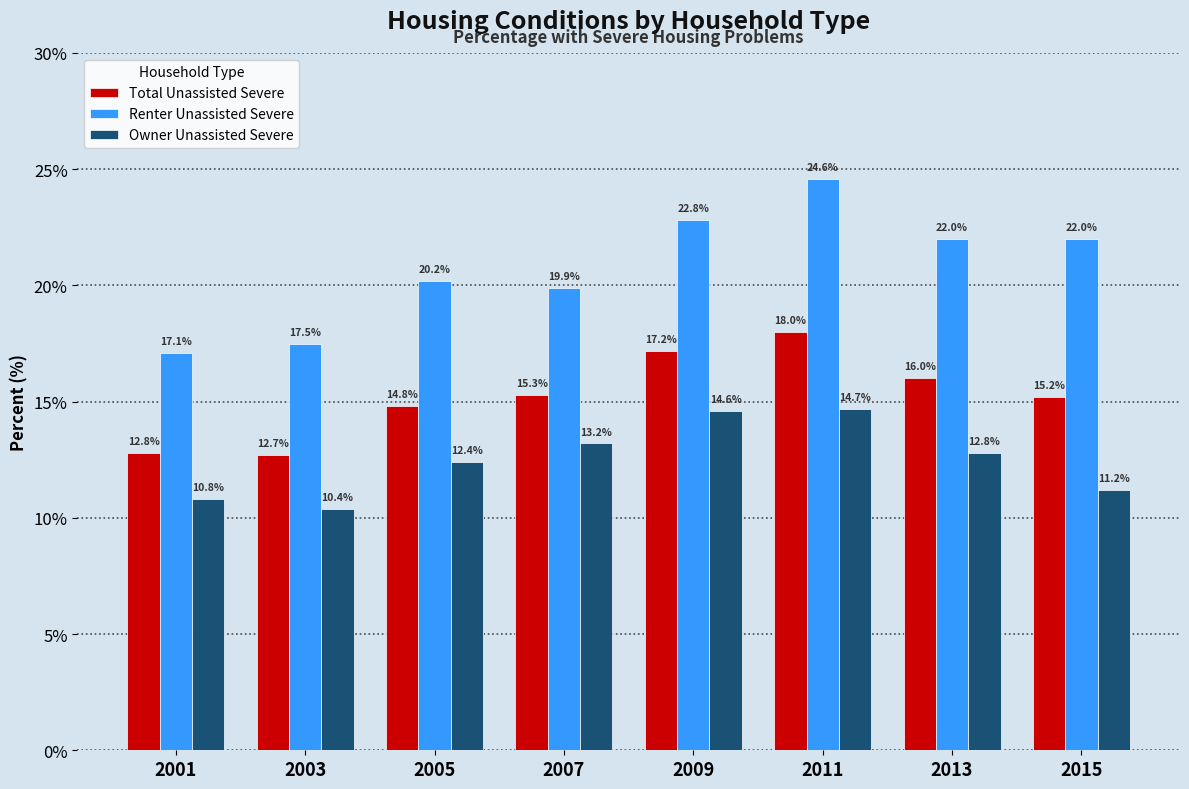

Reading right to left, what are all the values shown in this chart?

Total Unassisted Severe: 15.2	16.0	18.0	17.2	15.3	14.8	12.7	12.8
Renter Unassisted Severe: 22.0	22.0	24.6	22.8	19.9	20.2	17.5	17.1
Owner Unassisted Severe: 11.2	12.8	14.7	14.6	13.2	12.4	10.4	10.8